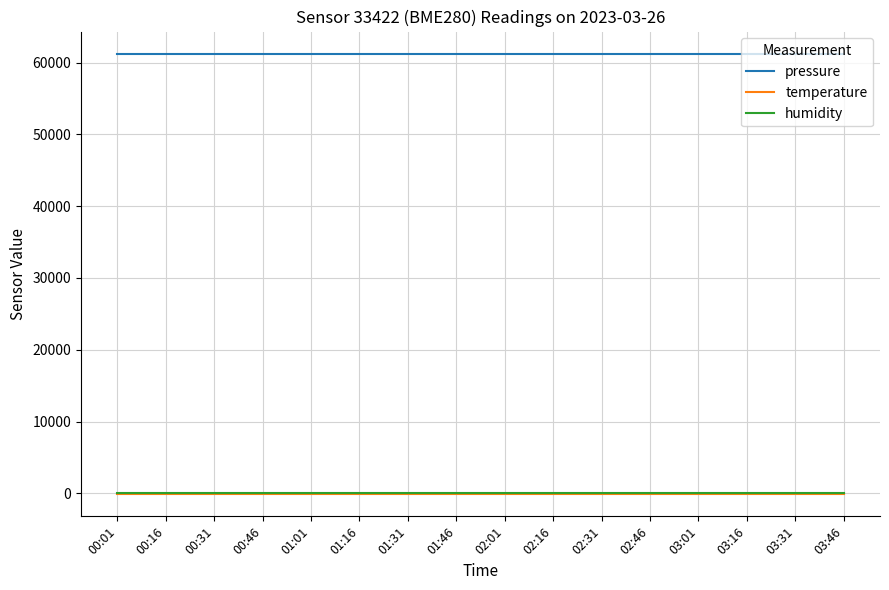

What is the maximum value shown in the chart?

61274.0